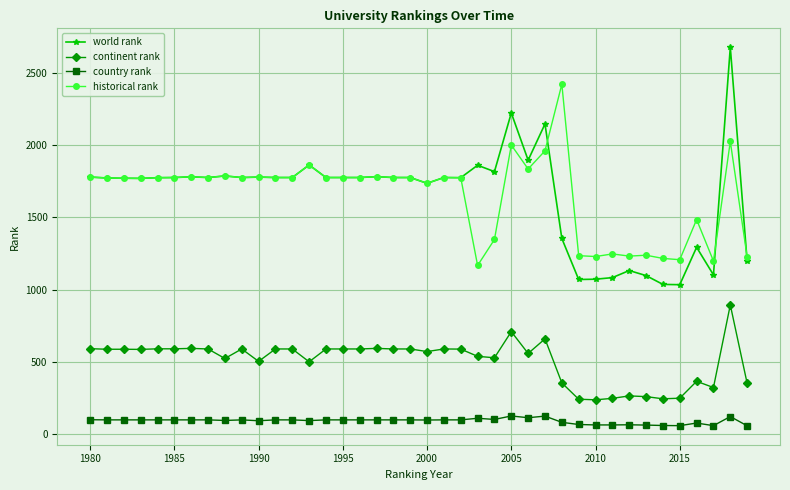

List the series in order of their peak value, lowest first.

country rank, continent rank, historical rank, world rank